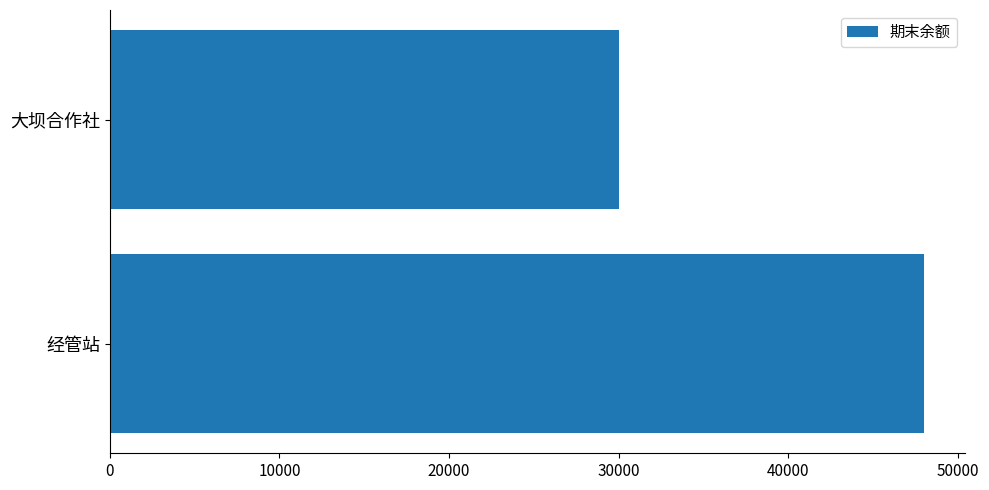

Is it true that the value at 大坝合作社 is 42826?

False